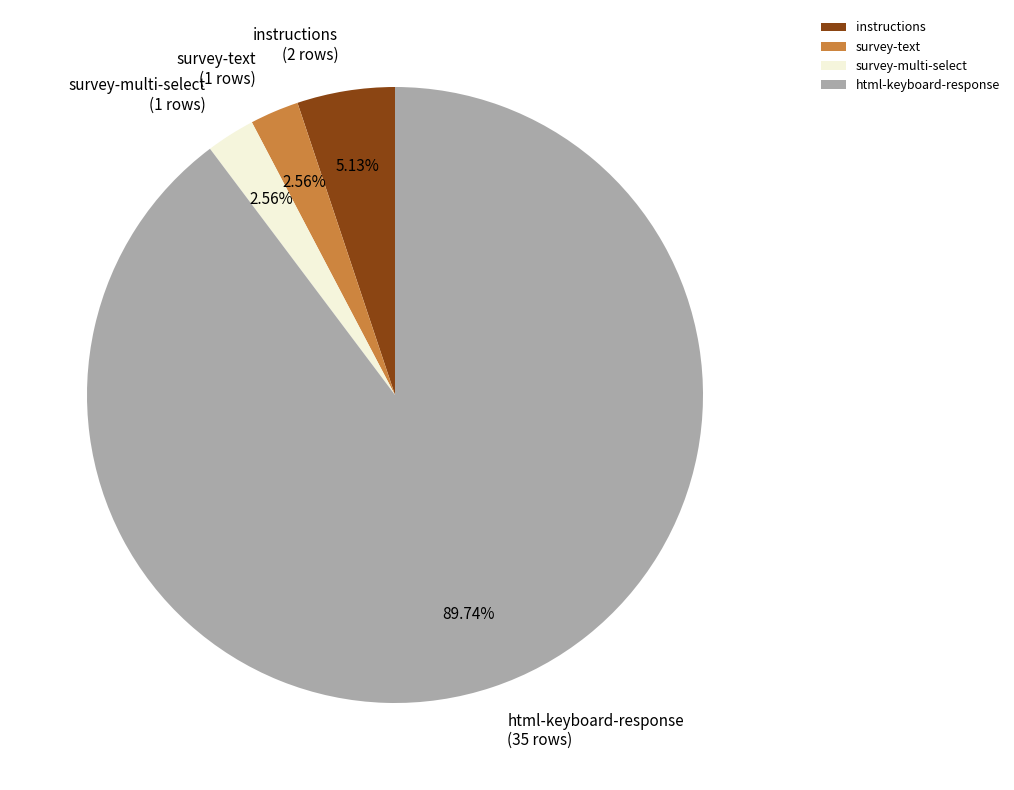

How many slices are in this pie chart?

4